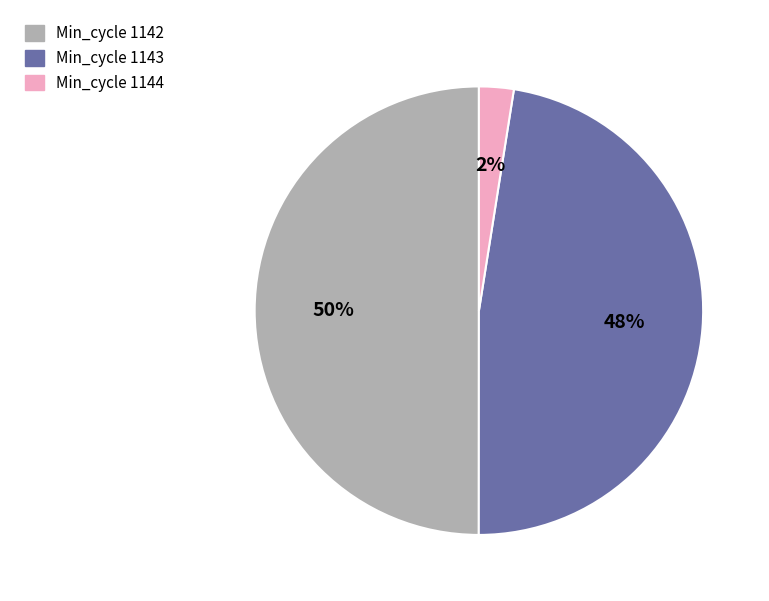

True or false: Min_cycle 1142 accounts for 56% of the total.

False